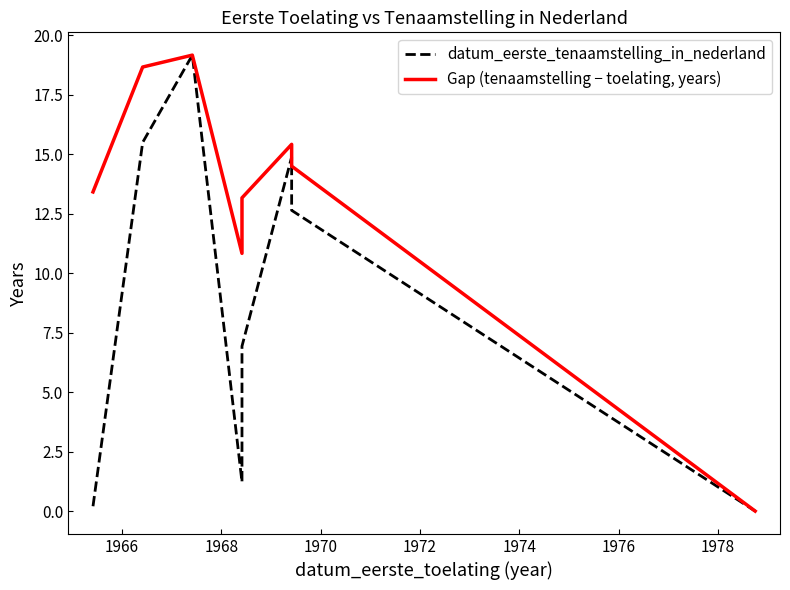

How many series are shown in this chart?

2